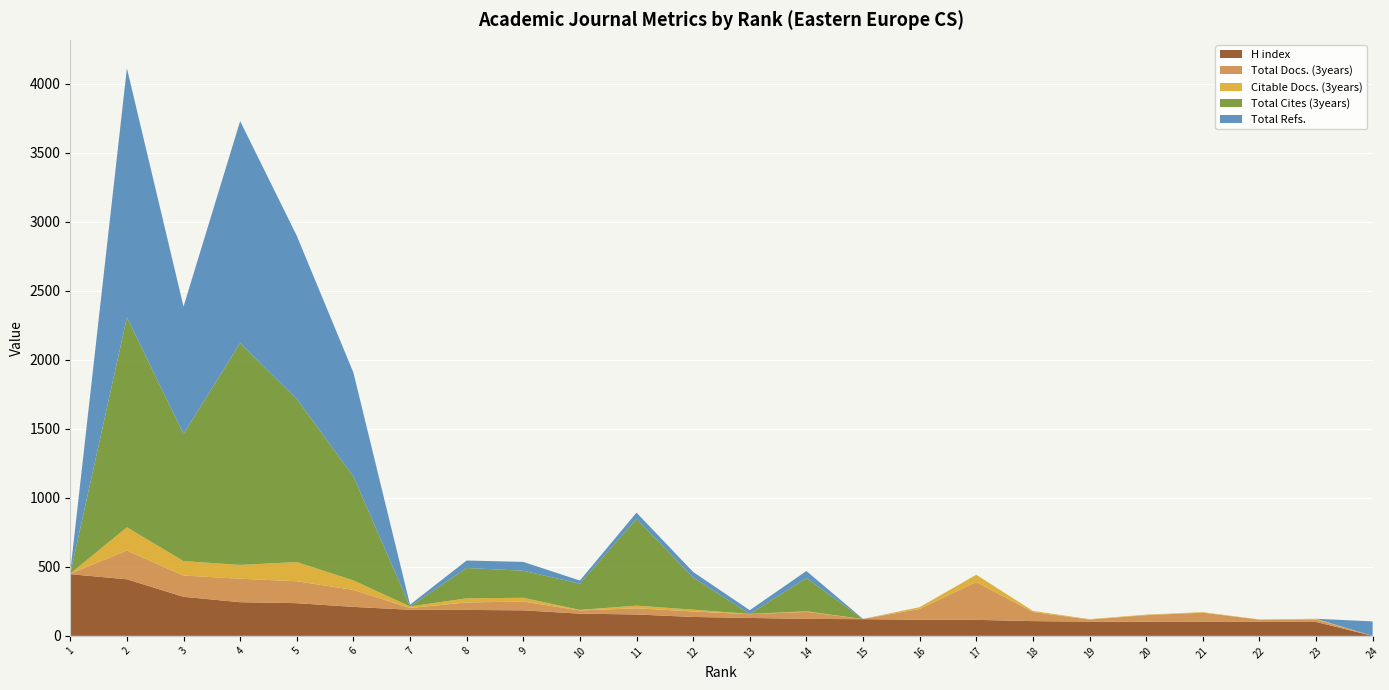

Reading left to right, list all the values displayed in this chart.

H index: 447	410	283	244	237	210	189	188	185	161	155	137	130	123	121	117	116	107	103	102	101	101	101	0
Total Docs. (3years): 4	208	154	170	159	123	13	54	64	23	45	40	27	51	1	78	274	66	15	48	67	17	17	0
Citable Docs. (3years): 0	169	105	100	139	69	11	30	27	4	19	13	2	4	0	13	53	8	3	4	4	1	6	0
Total Cites (3years): 0	1521	922	1608	1182	753	0	220	196	190	629	233	0	241	0	0	0	0	0	0	0	0	0	0
Total Refs.: 12	1805	922	1608	1182	753	13	54	64	23	45	40	27	51	1	0	0	0	0	0	0	0	0	105